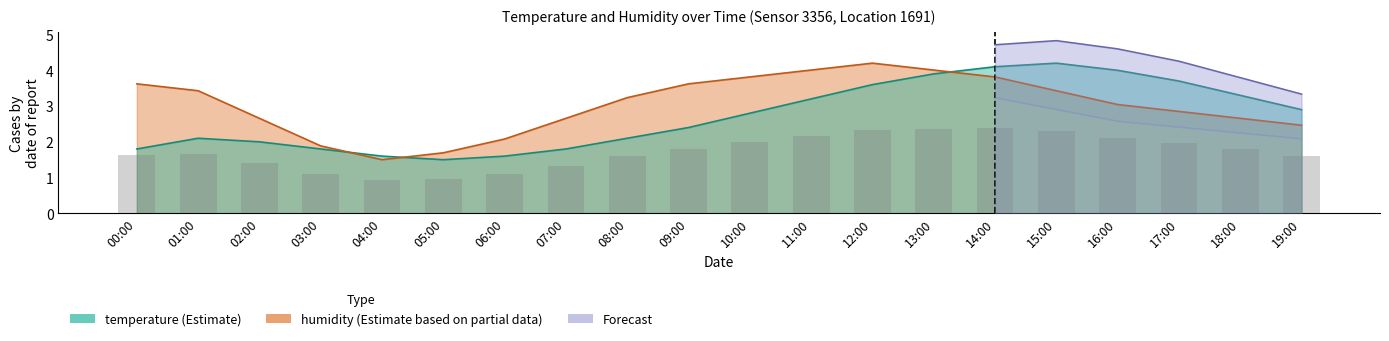

What value does the temperature series have at 01:00?

2.1